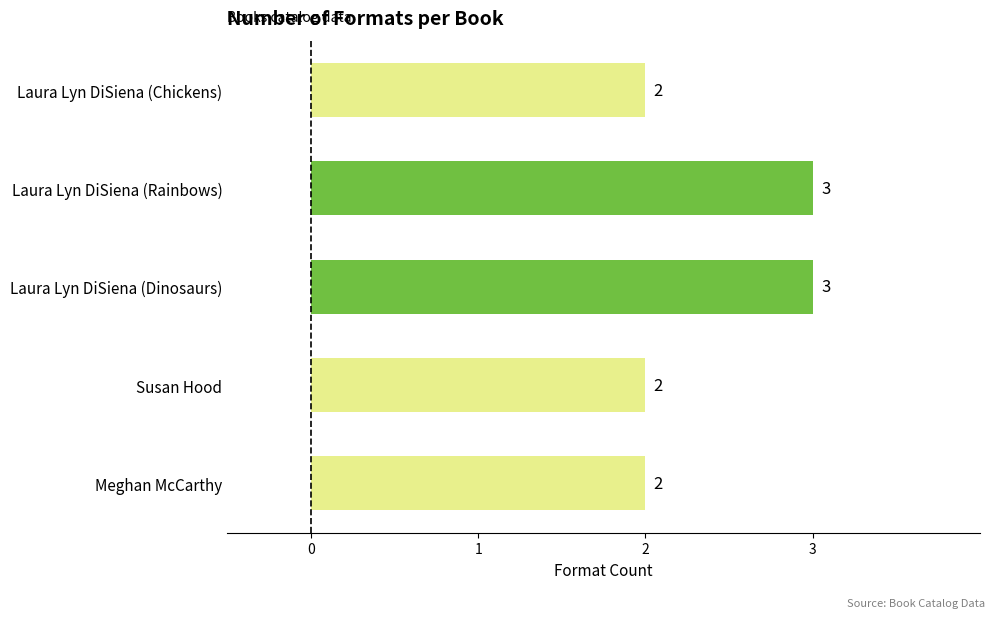

The chart shows a value of 1 at Laura Lyn DiSiena (Rainbows). True or false?

False